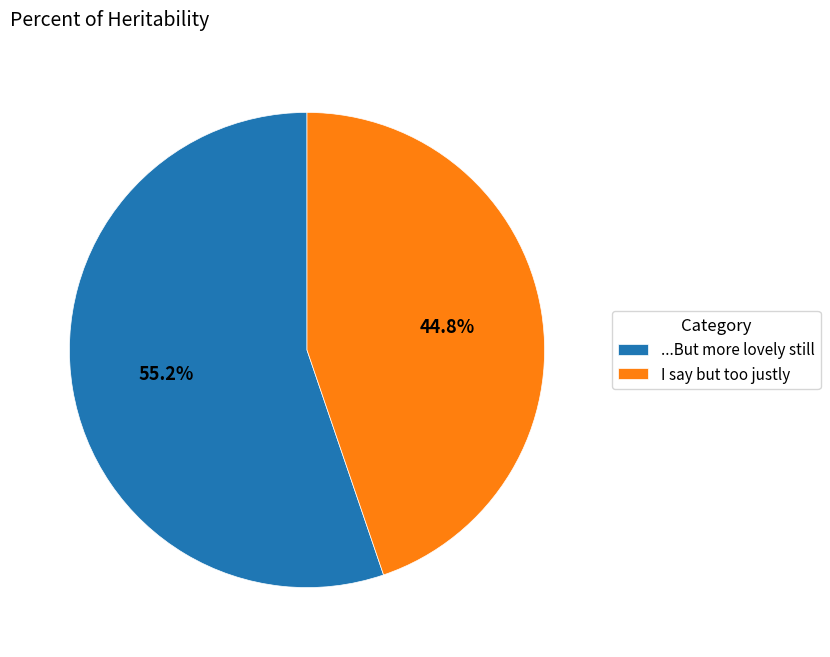

What percentage is the I say but too justly slice, to the nearest percent?

45%